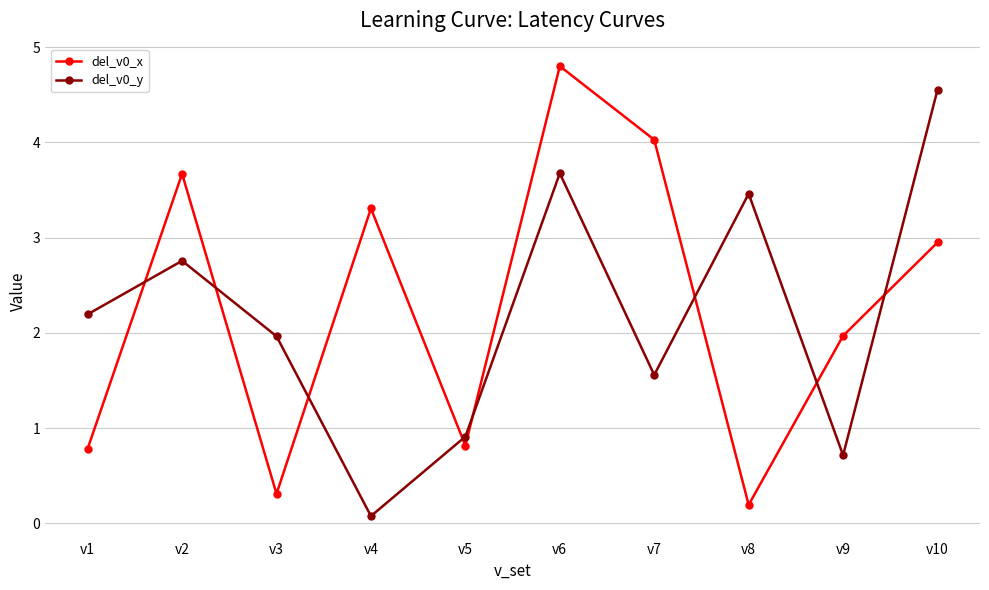

What is the sum of all del_v0_x values?

22.8